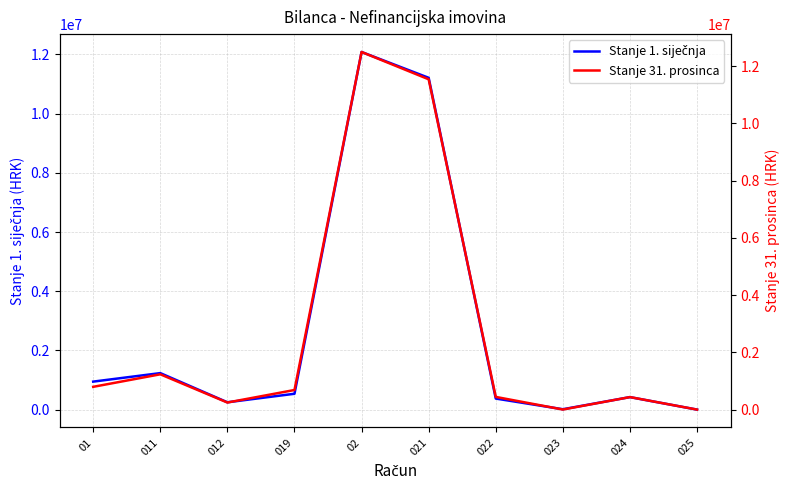

What is the difference between the maximum and minimum values in the Stanje 1. siječnja series?

12084630.8